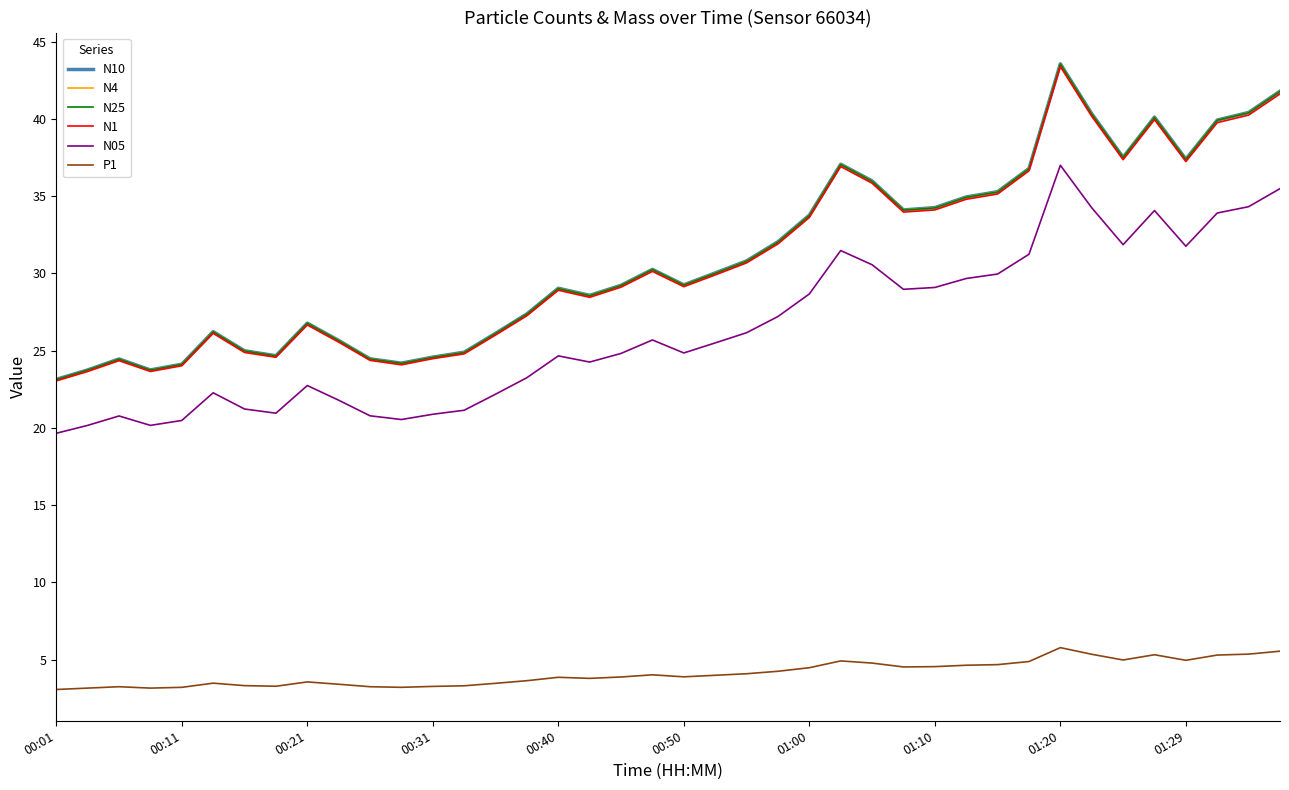

What is the lowest value of the N25 series?

23.1